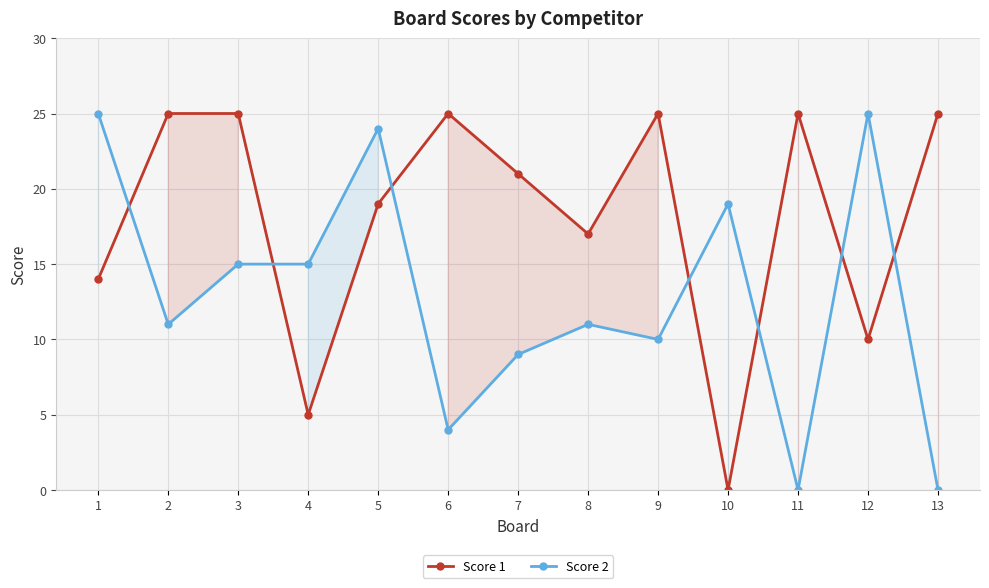

What is the difference between the second highest and minimum values in the Score 2 series?

25